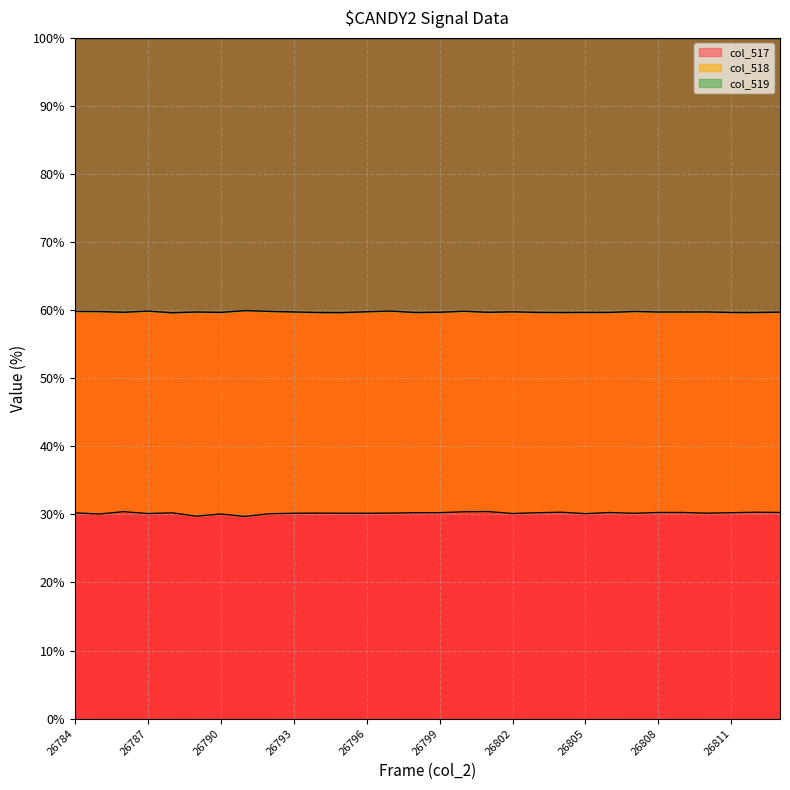

What is the minimum value for col_517?

29.7